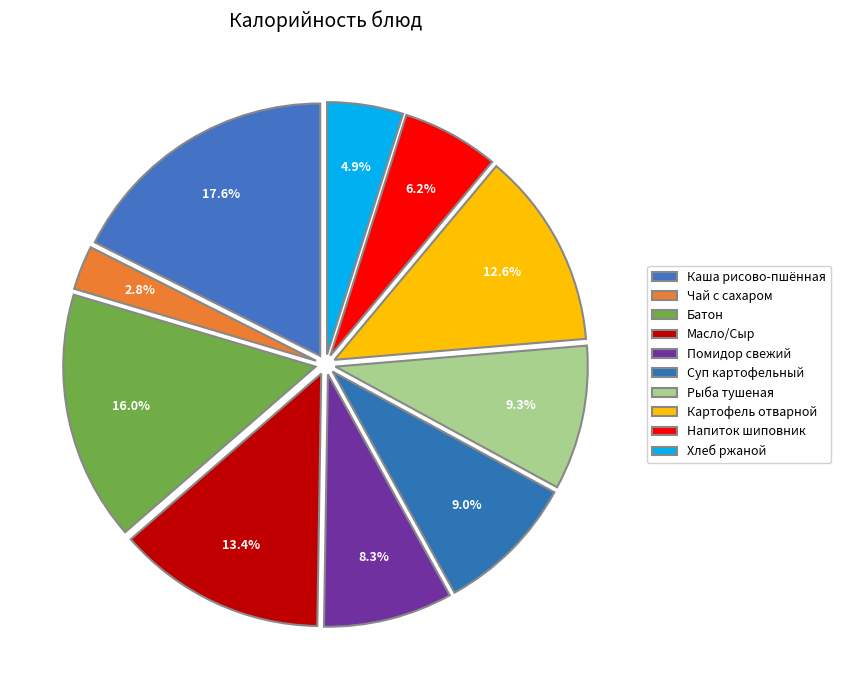

To the nearest percent, what is the difference between the largest and smallest slice percentages?

15%